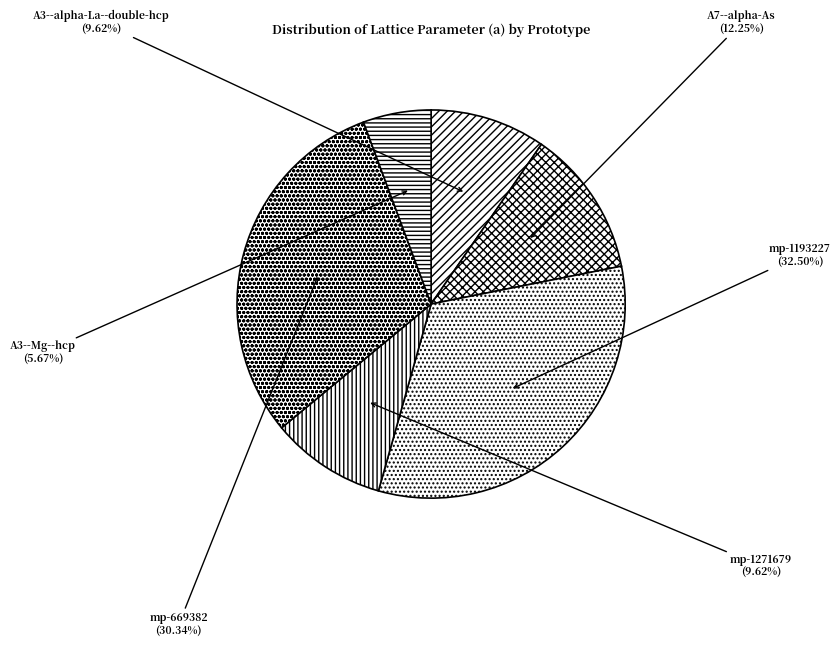

Combined, do mp-669382 and A7--alpha-As account for over 50%?

No